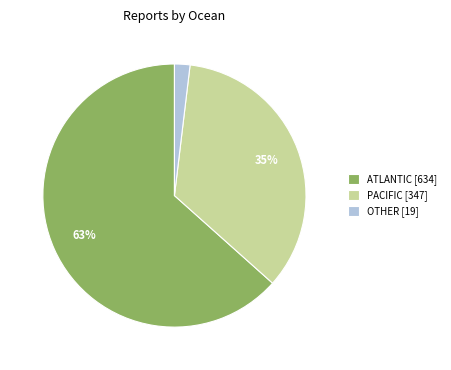

Combined, do PACIFIC [347] and OTHER [19] account for over 50%?

No